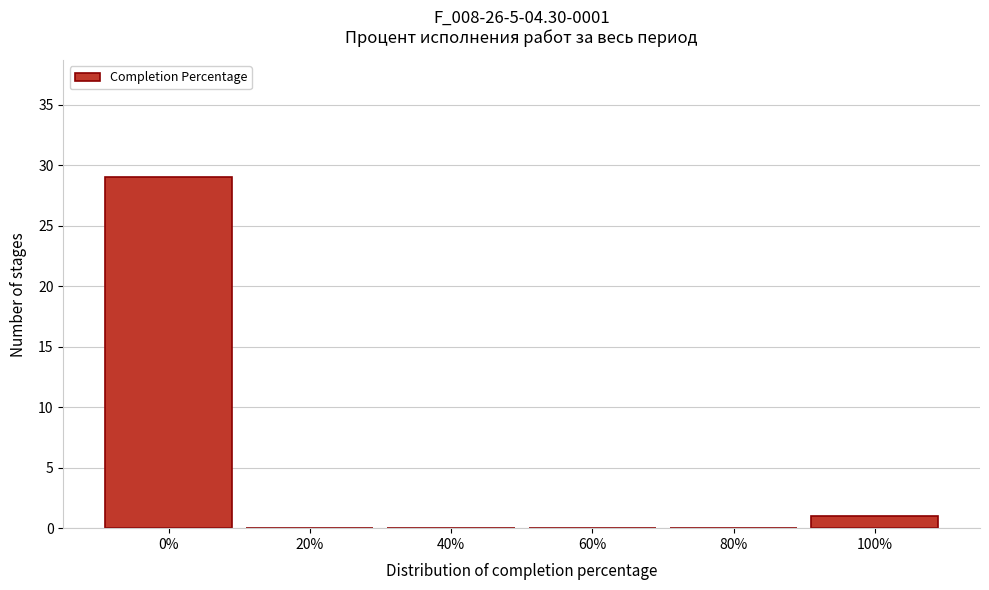

Which range on the x-axis has the tallest bar?

-10 to 10